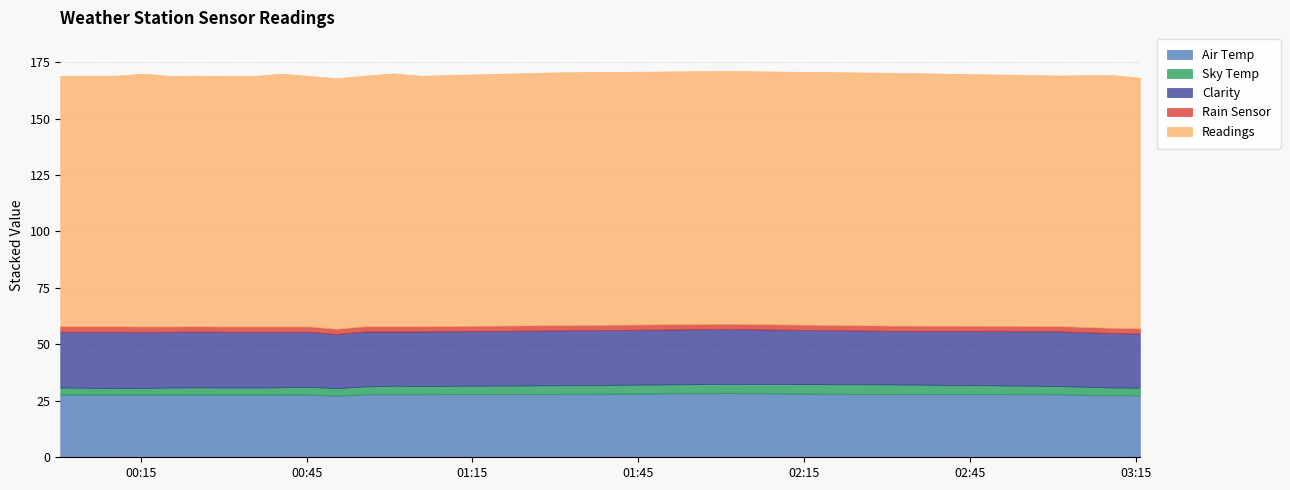

Which series changed the most between 2013-07-14 00:00:26 and 2013-07-14 01:05:43?

Sky Temp